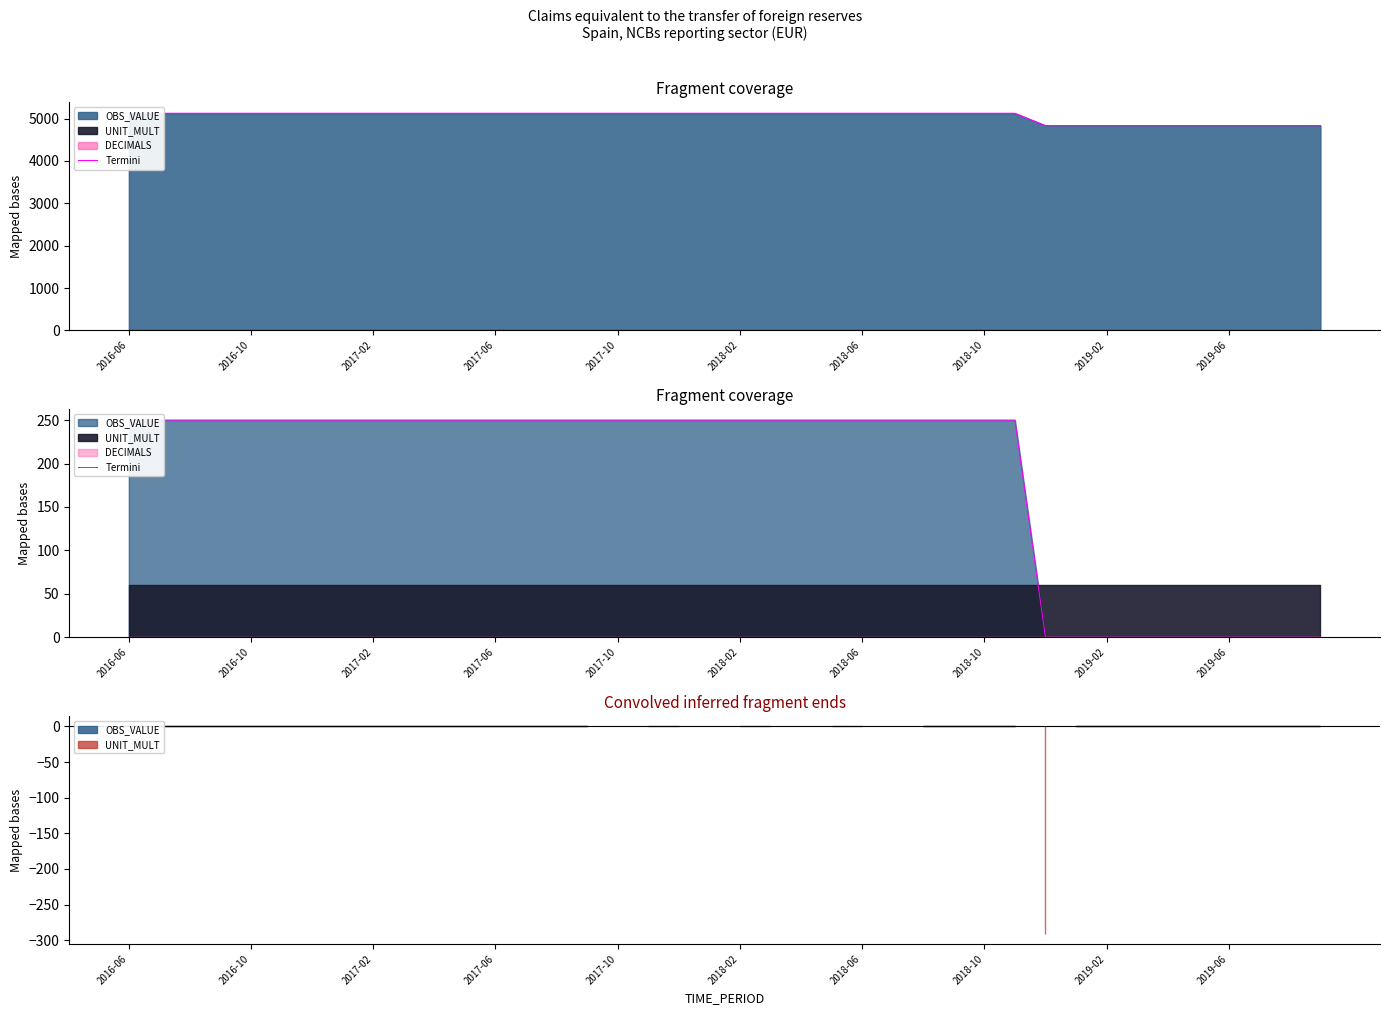

How many values are above zero?

30